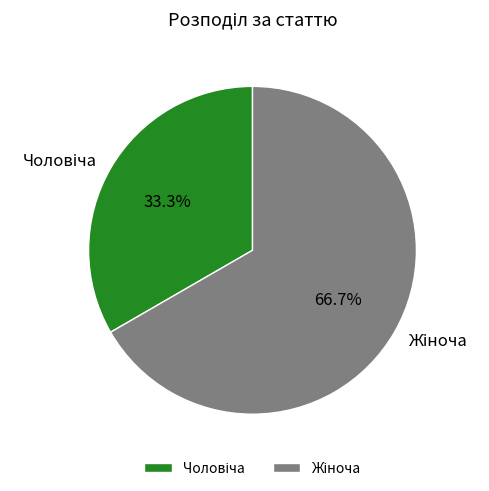

Is there any slice that represents more than half of the pie?

Yes